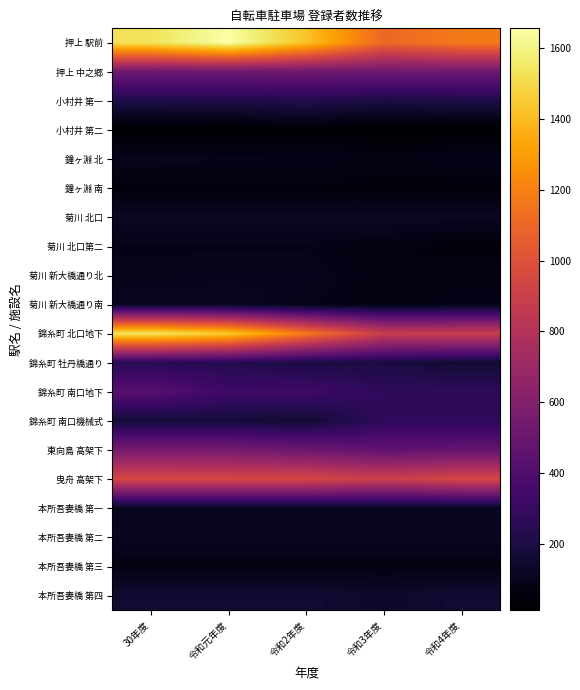

At how many categories does at least one series exceed 890?

5